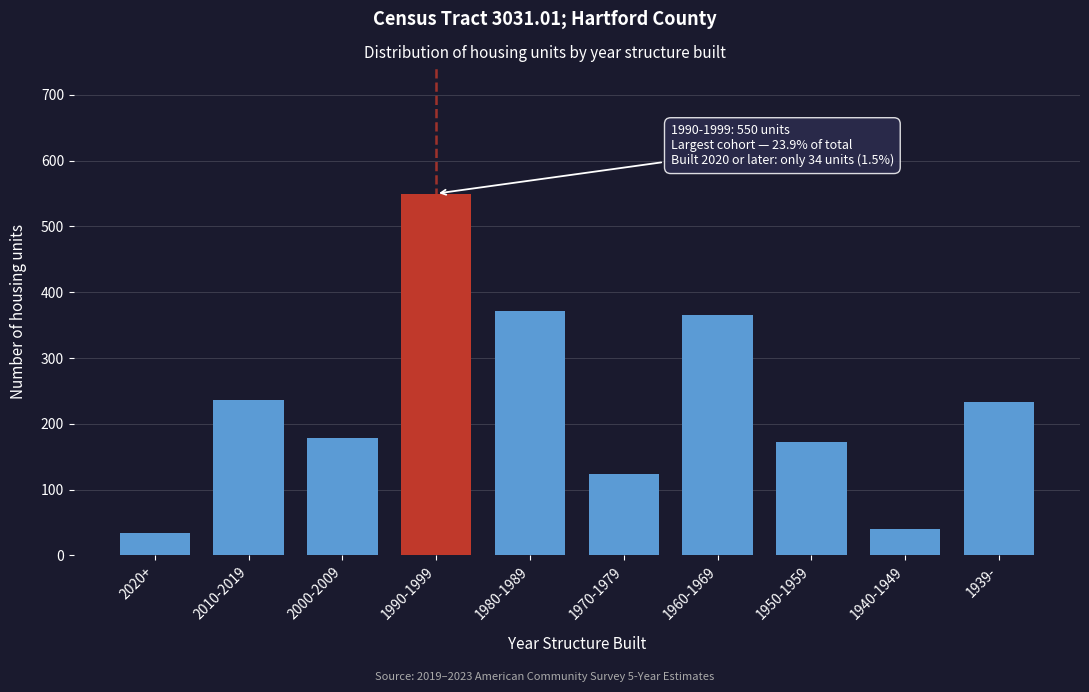

Reading left to right, extract all data points from this chart.

34	236	179	550	372	124	365	173	40	233